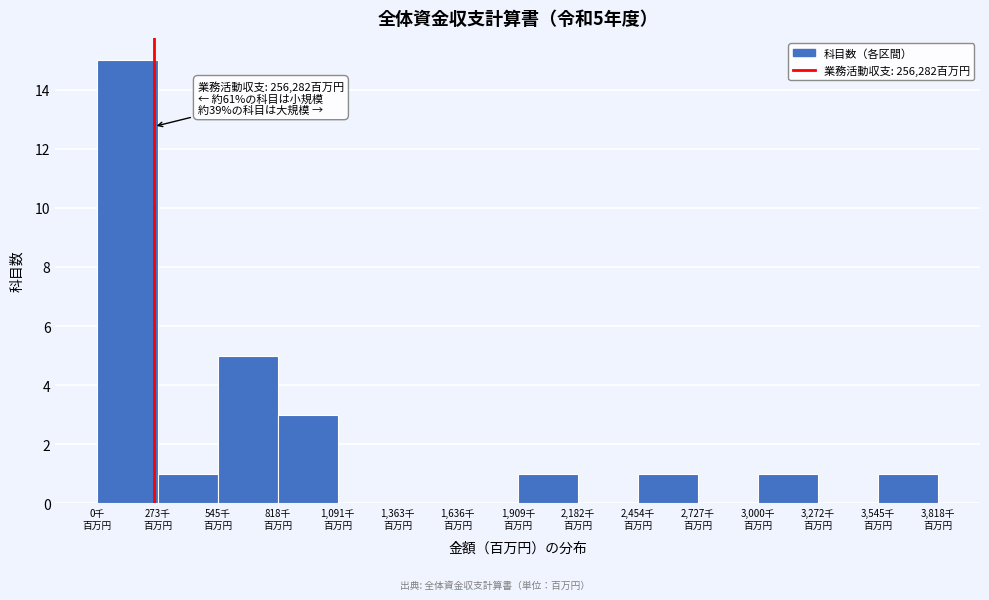

What is the sum of all values?

28